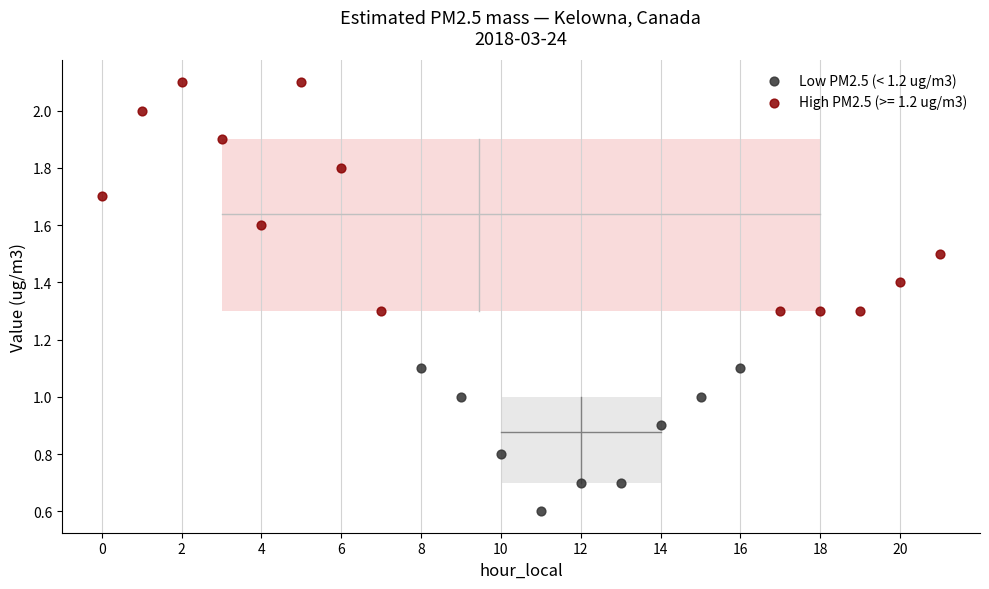

Which series contains the lowest Y value?

Low PM2.5 (< 1.2 ug/m3)